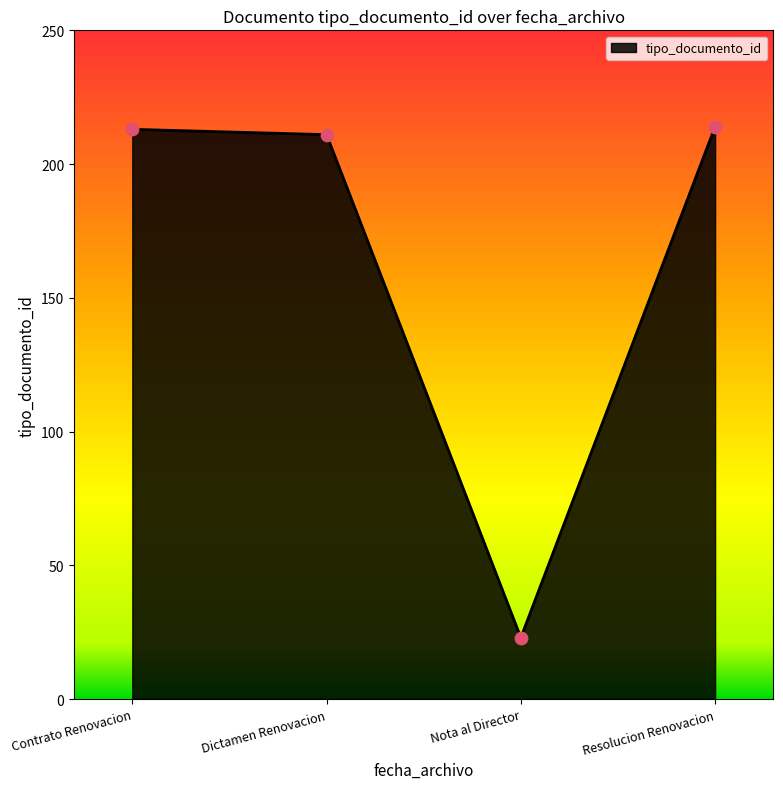

What is the ratio of the value at Resolucion Renovacion to the value at Contrato Renovacion?

1.0